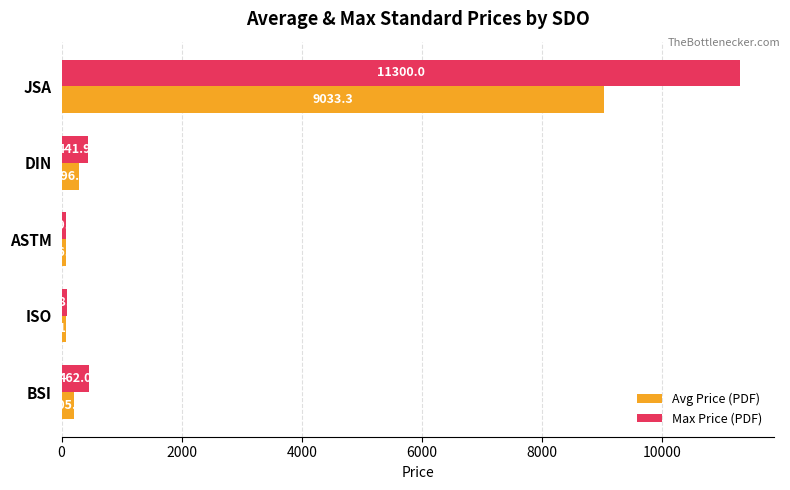

Which series has the largest range (max minus min)?

Max Price (PDF)